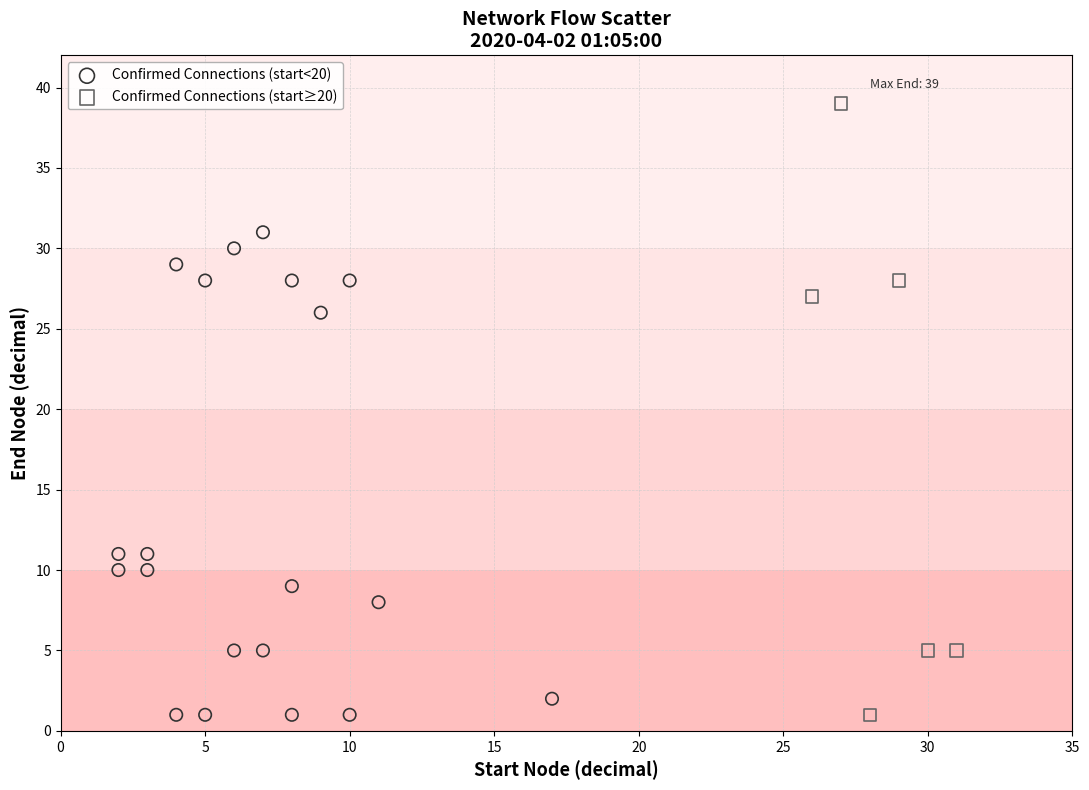

Which series has the largest Y range (max minus min)?

Confirmed Connections (start≥20)